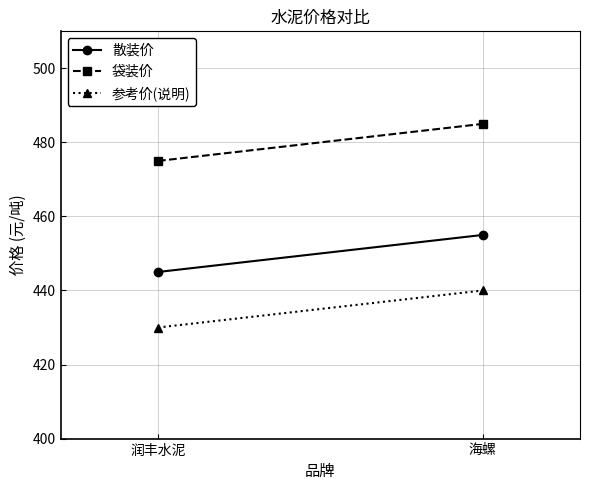

Which has a higher value, 海螺 or 润丰水泥?

海螺